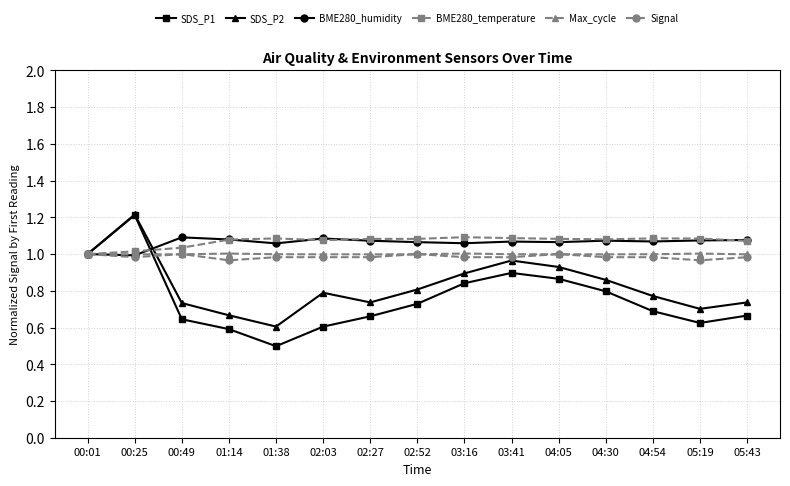

What is the label of the 7th point from the right?

03:16